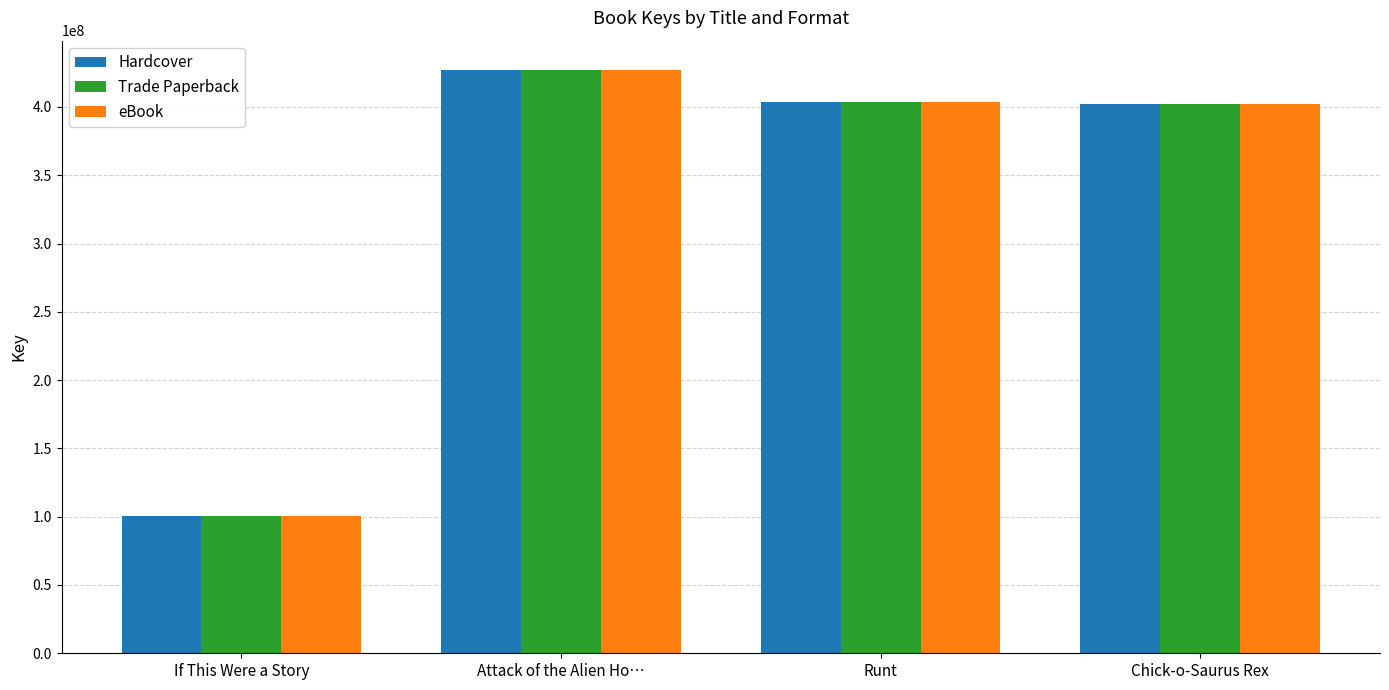

True or false: Hardcover has a value of 401900807 at Chick-o-Saurus Rex.

True